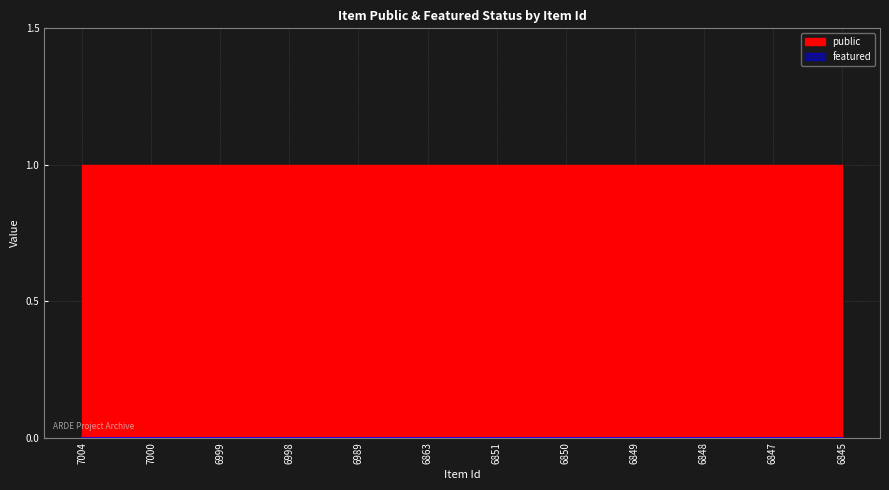

The public series shows 2 at 6848. True or false?

False